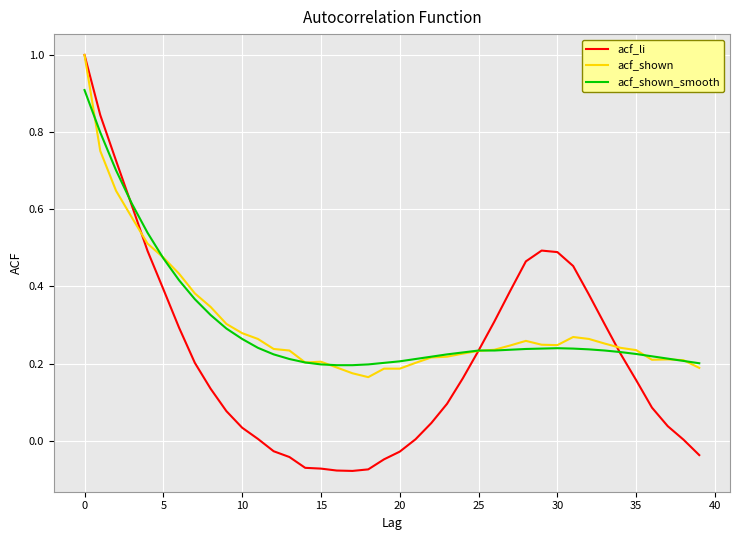

Which series has the widest spread of values?

acf_li